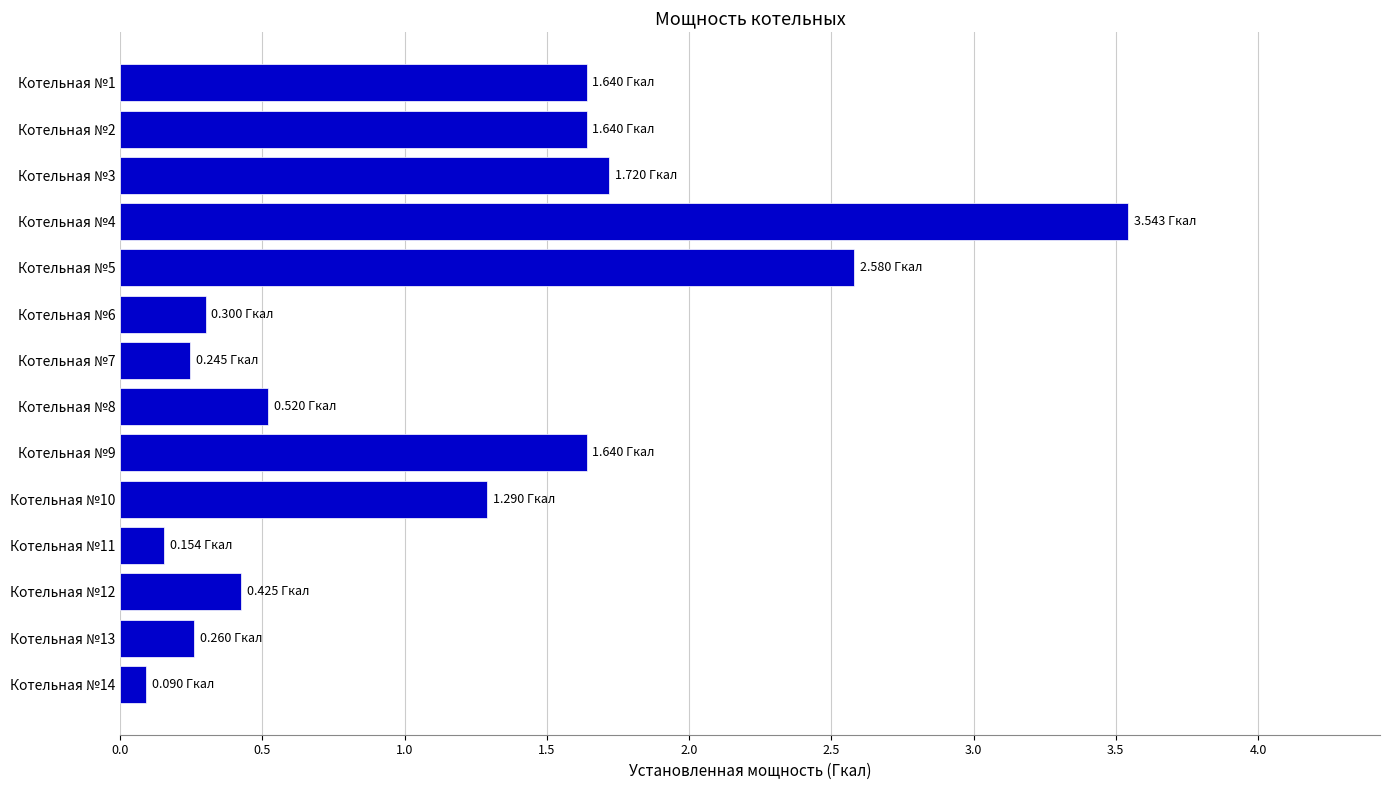

How many bars are there in total?

14